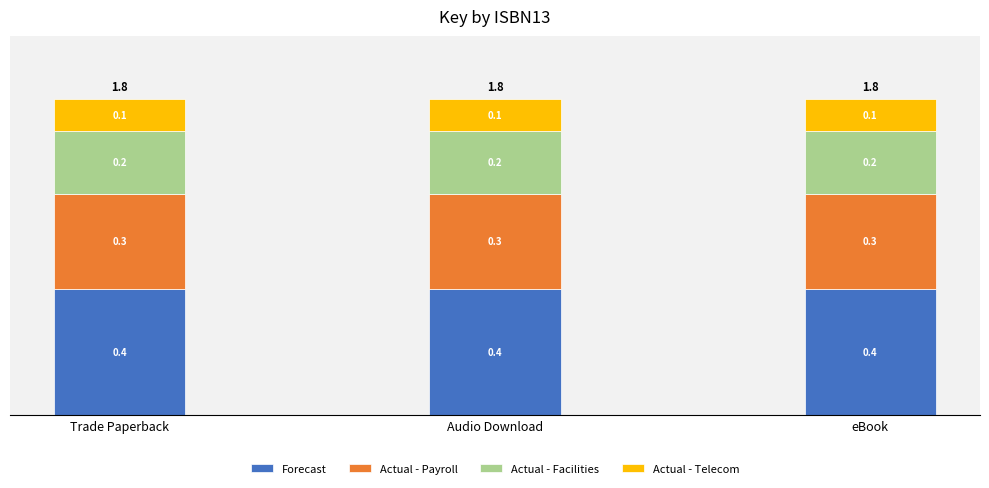

Are the bars grouped side by side (vs. stacked)?

No